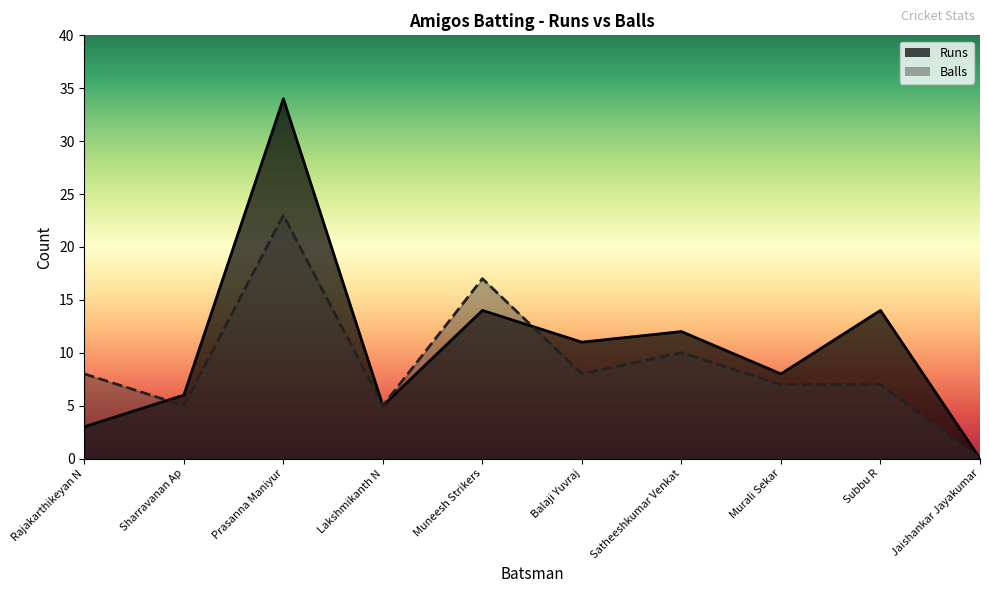

How many values in the Runs series are below 11?

5